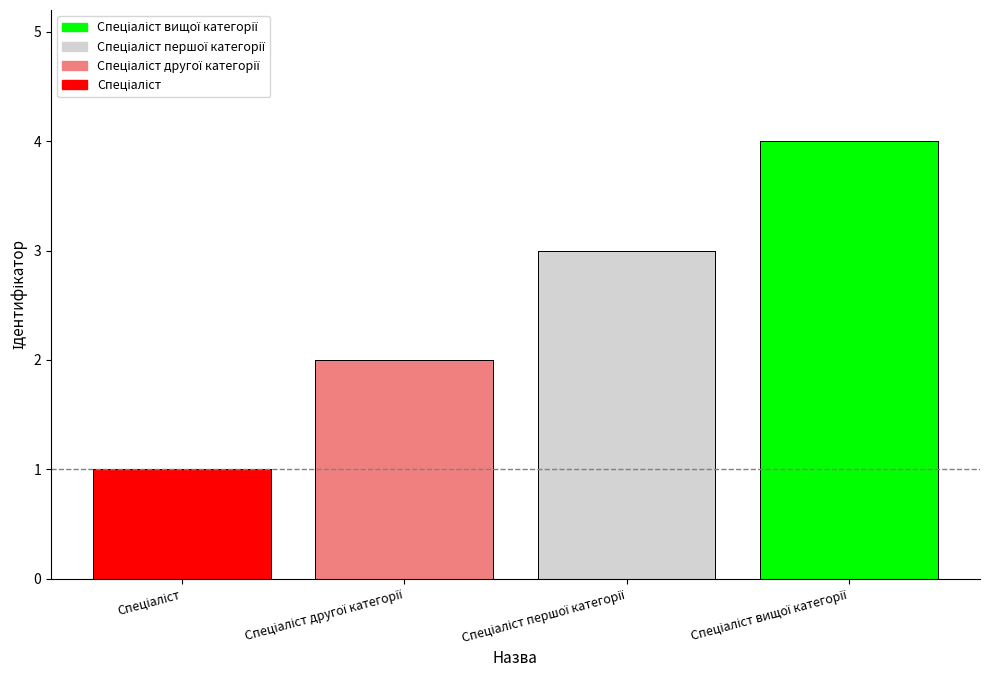

Where is the data nearest to the value 2?

Спеціаліст другої категорії